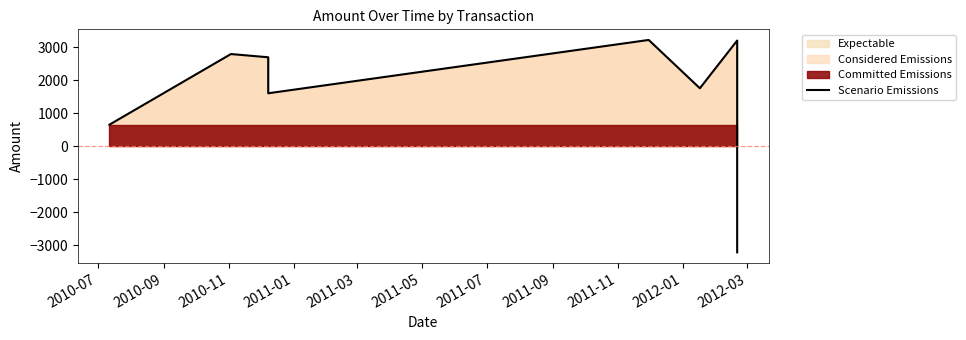

What is the difference between the second highest and second lowest values?

2548.4